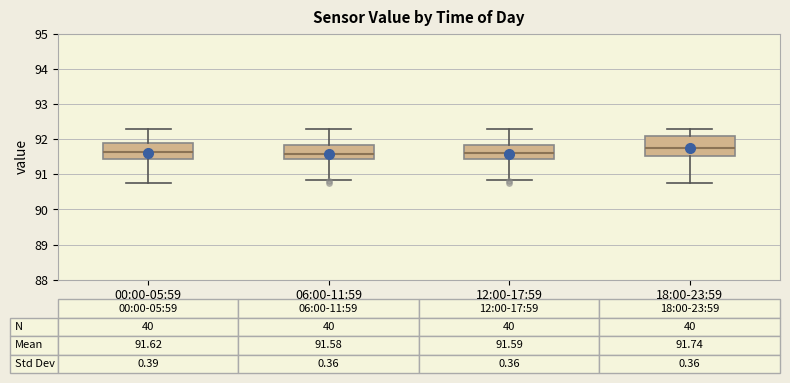

Which box is the tallest, from its lower edge to its upper edge?

18:00-23:59